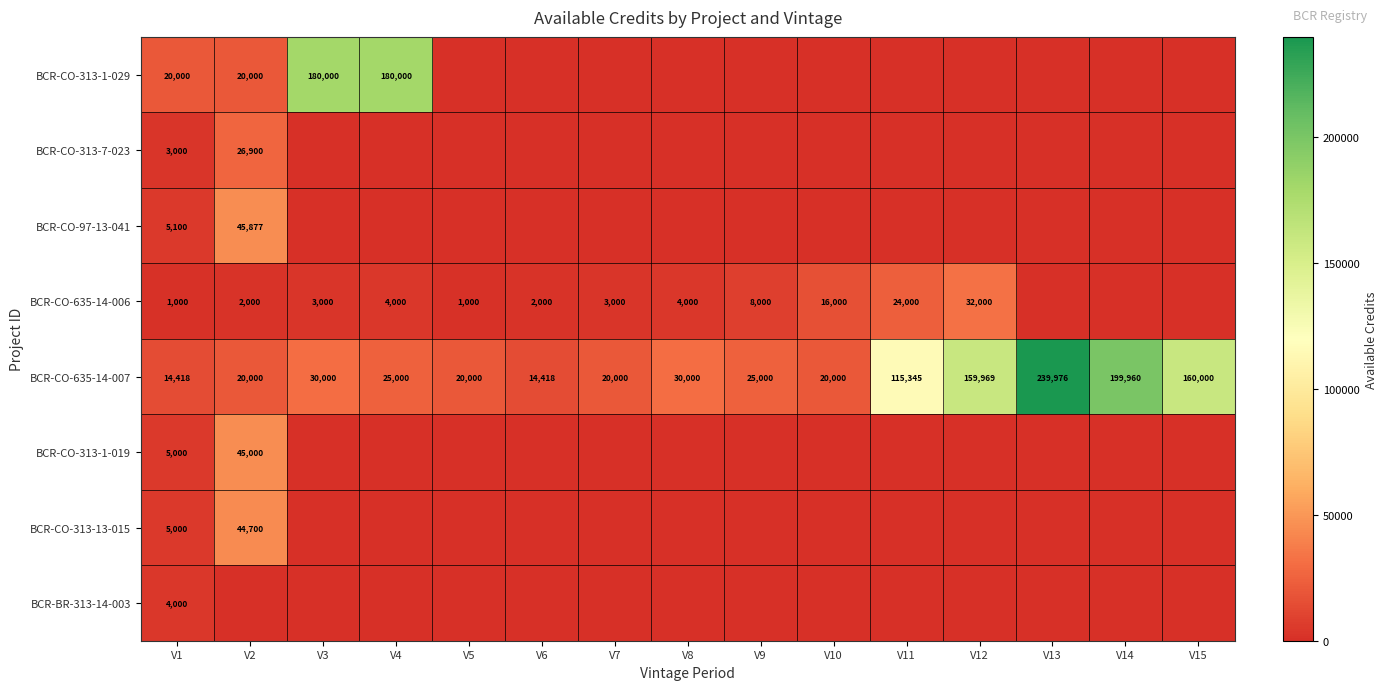

True or false: BCR-CO-635-14-007 has a value of 88726 at V14.

False